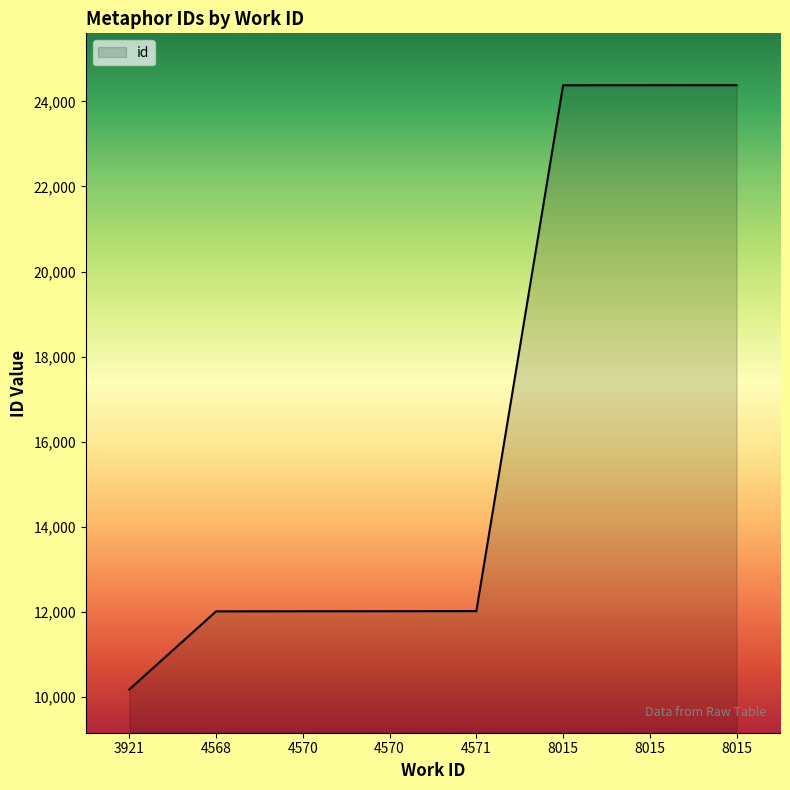

How many lines are shown in the chart?

1